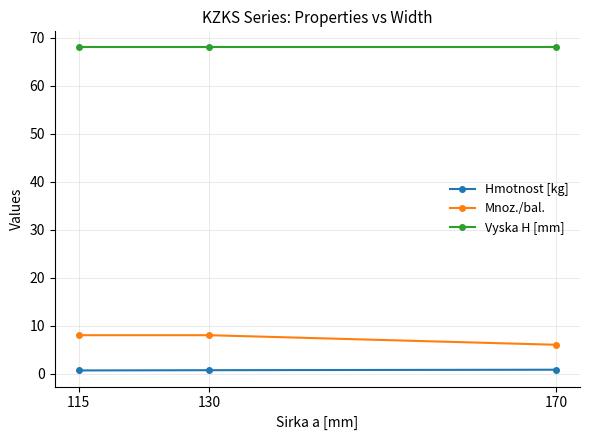

List the series in order of their peak value, lowest first.

Hmotnost [kg], Mnoz./bal., Vyska H [mm]